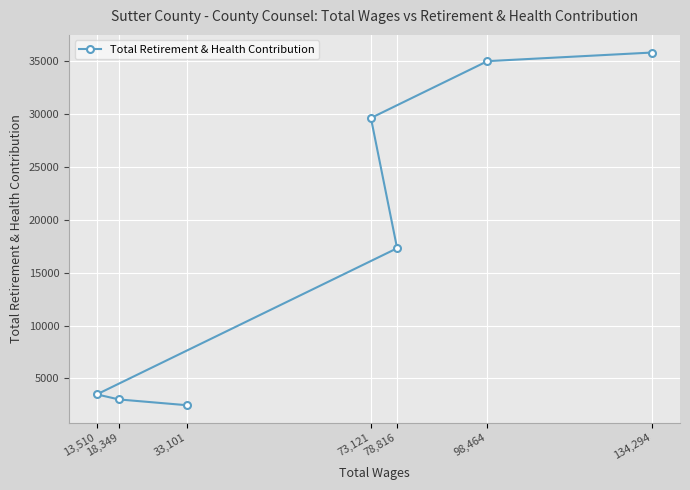

How many lines are shown in the chart?

1